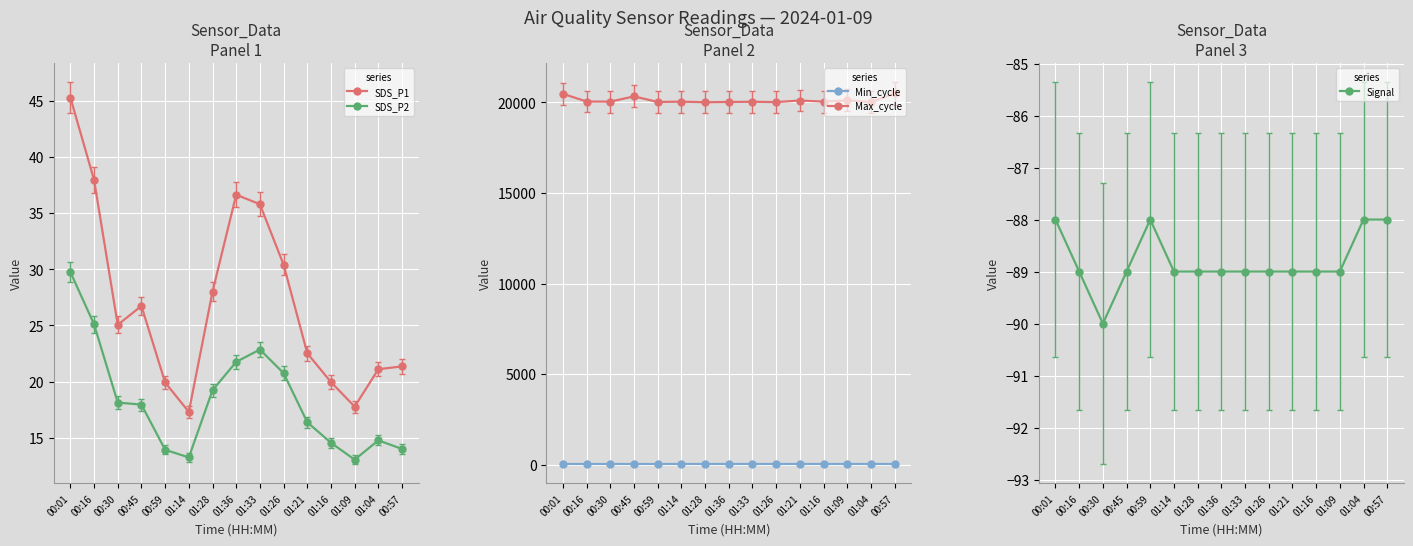

Reading right to left, list all the values displayed in this chart.

SDS_P1: 00:57=21.4	01:04=21.1	01:09=17.8	01:16=19.9	01:21=22.5	01:26=30.4	01:33=35.8	01:36=36.6	01:28=28.0	01:14=17.3	00:59=19.9	00:45=26.7	00:30=25.1	00:16=38.0	00:01=45.3
SDS_P2: 00:57=14.0	01:04=14.8	01:09=13.1	01:16=14.6	01:21=16.4	01:26=20.8	01:33=22.9	01:36=21.8	01:28=19.2	01:14=13.2	00:59=13.9	00:45=17.9	00:30=18.1	00:16=25.1	00:01=29.8
Min_cycle: 00:57=28.0	01:04=28.0	01:09=28.0	01:16=28.0	01:21=28.0	01:26=28.0	01:33=28.0	01:36=28.0	01:28=28.0	01:14=28.0	00:59=28.0	00:45=28.0	00:30=28.0	00:16=28.0	00:01=28.0
Max_cycle: 00:57=20503.0	01:04=20019.0	01:09=20121.0	01:16=20048.0	01:21=20108.0	01:26=20021.0	01:33=20039.0	01:36=20029.0	01:28=20014.0	01:14=20044.0	00:59=20028.0	00:45=20336.0	00:30=20047.0	00:16=20052.0	00:01=20479.0
Signal: 00:57=-88.0	01:04=-88.0	01:09=-89.0	01:16=-89.0	01:21=-89.0	01:26=-89.0	01:33=-89.0	01:36=-89.0	01:28=-89.0	01:14=-89.0	00:59=-88.0	00:45=-89.0	00:30=-90.0	00:16=-89.0	00:01=-88.0